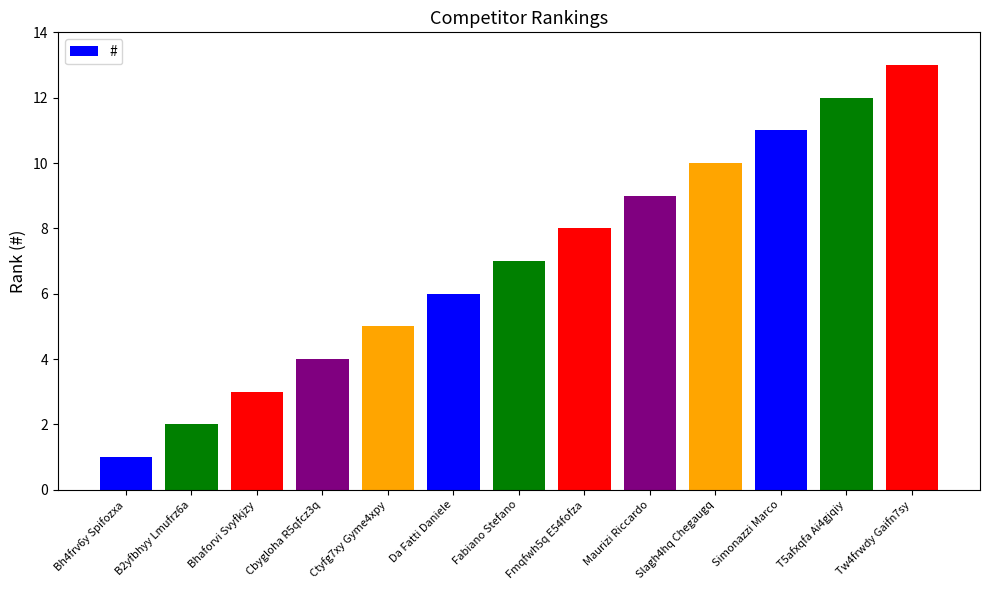

List the labels in order of value, largest first.

Tw4frwdy Gaifn7sy, T5afxqfa Ai4gjqiy, Simonazzi Marco, Slagh4hq Chegaugq, Maurizi Riccardo, Fmqfwh5q E54fofza, Fabiano Stefano, Da Fatti Daniele, Ctyfg7xy Gyme4xpy, Cbygloha R5qfcz3q, Bhaforvi Svyfkjzy, B2yfbhyy Lmufrz6a, Bh4frv6y Spifozxa